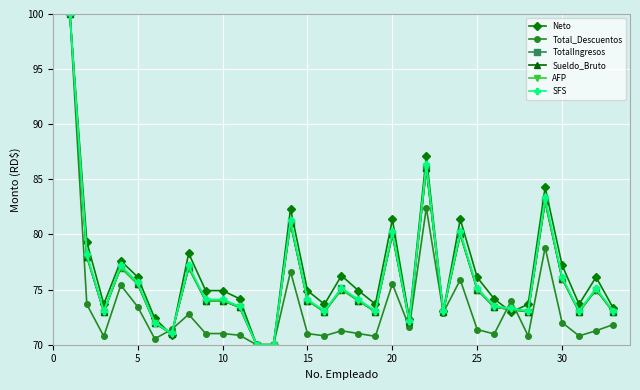

What is the greatest value displayed?

100.0